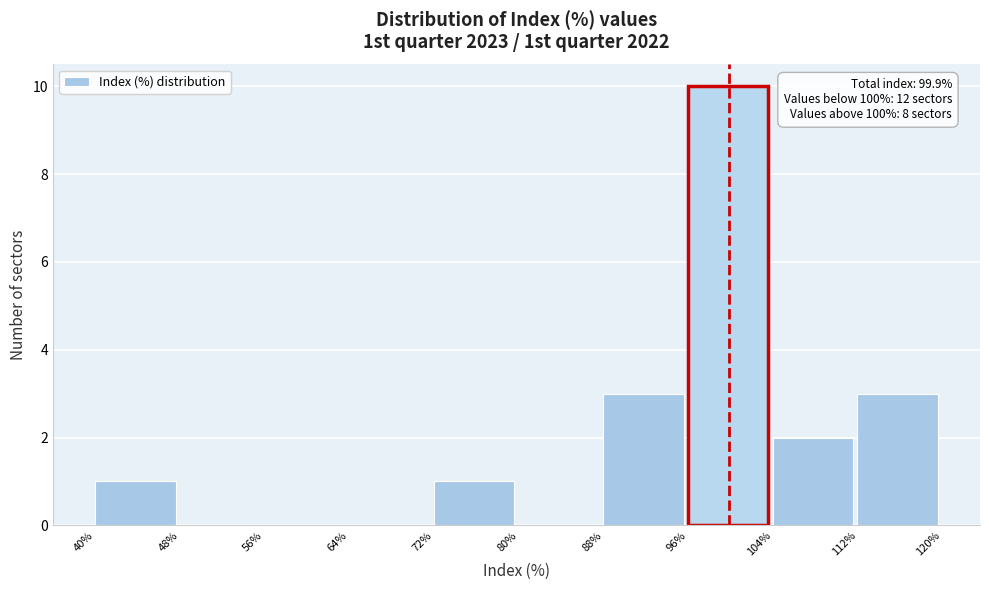

Over which range of the x-axis is the bar tallest?

96% to 104%